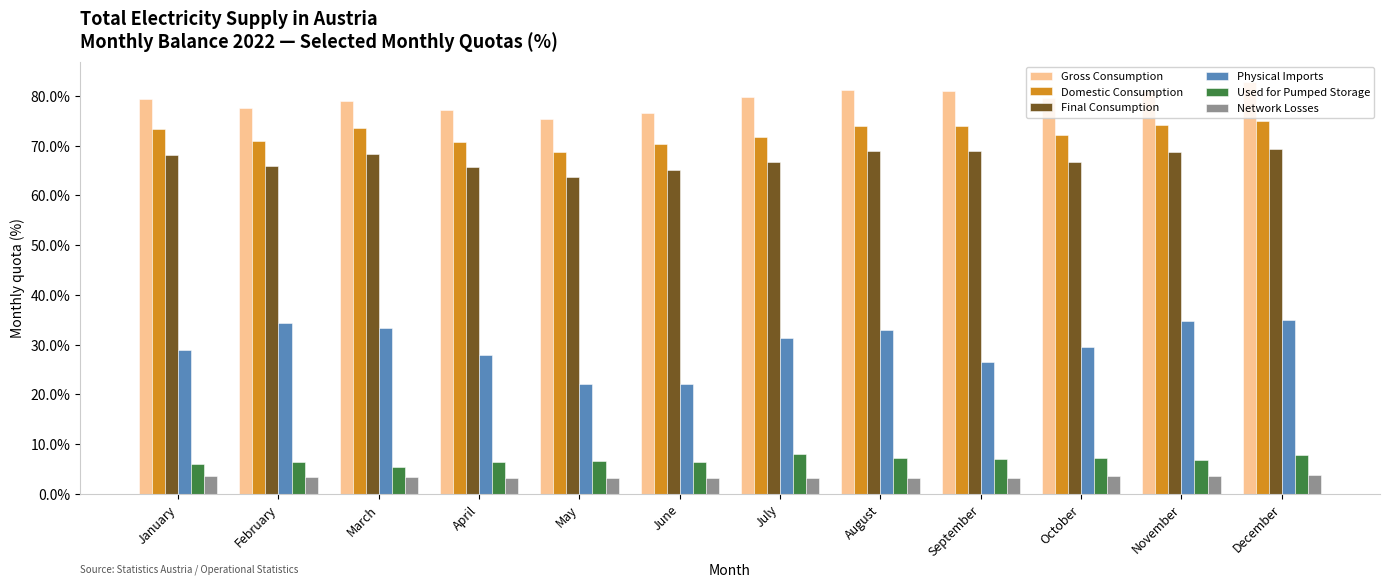

At December, list the series in order from smallest to largest.

Network Losses, Used for Pumped Storage, Physical Imports, Final Consumption, Domestic Consumption, Gross Consumption